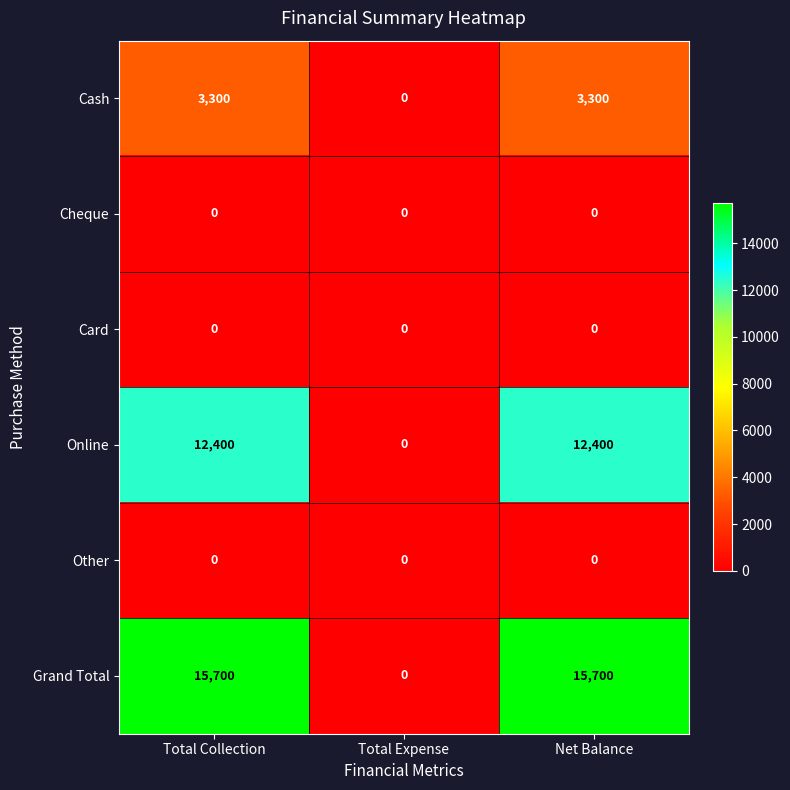

What is the sum of the Grand Total values at Total Collection and Total Expense?

15700